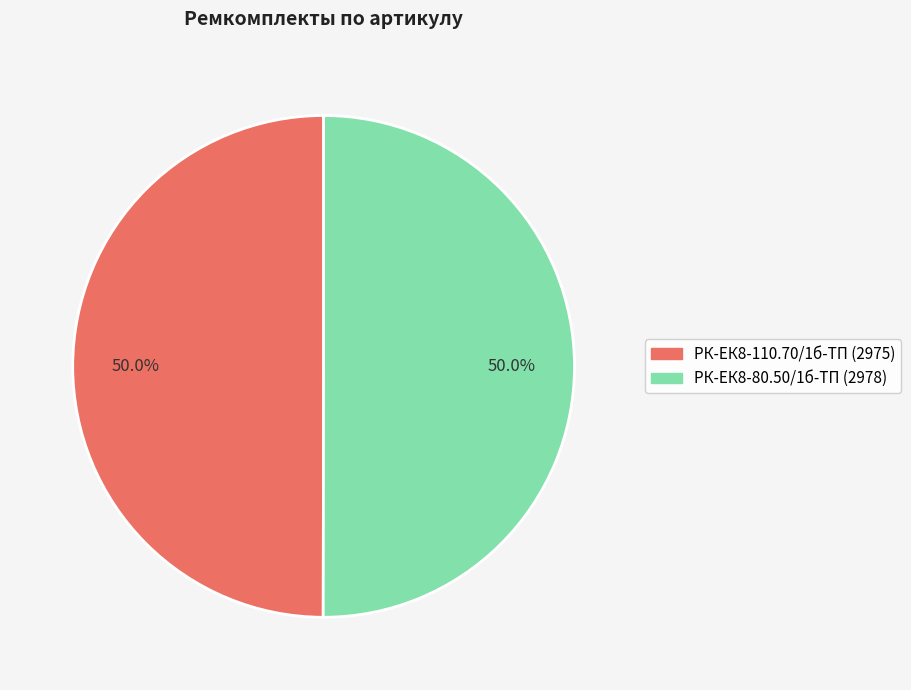

The РК-ЕК8-80.50/1б-ТП slice represents 50% of the pie. True or false?

True